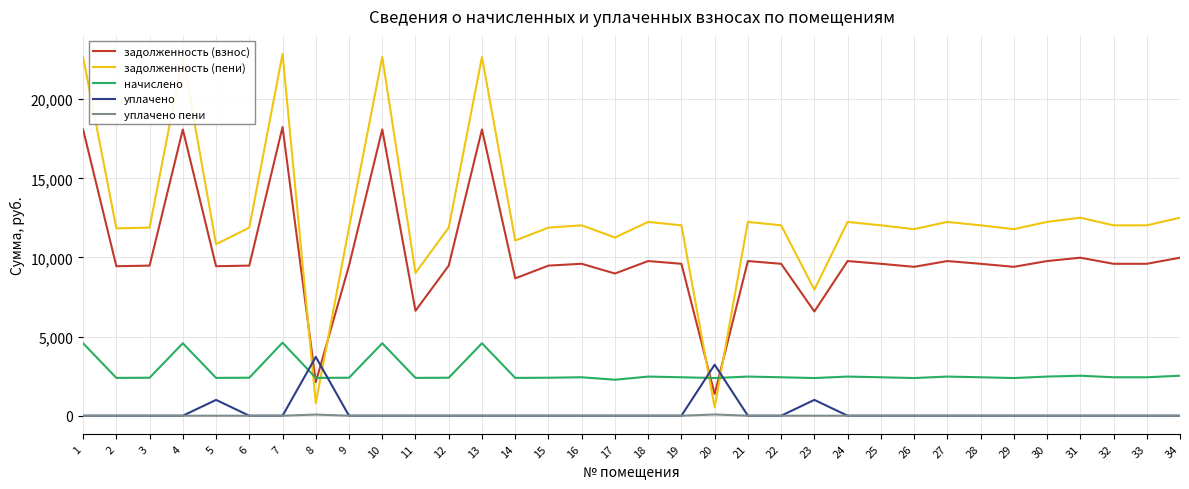

The value of уплачено at 16 is -1692.1. True or false?

False